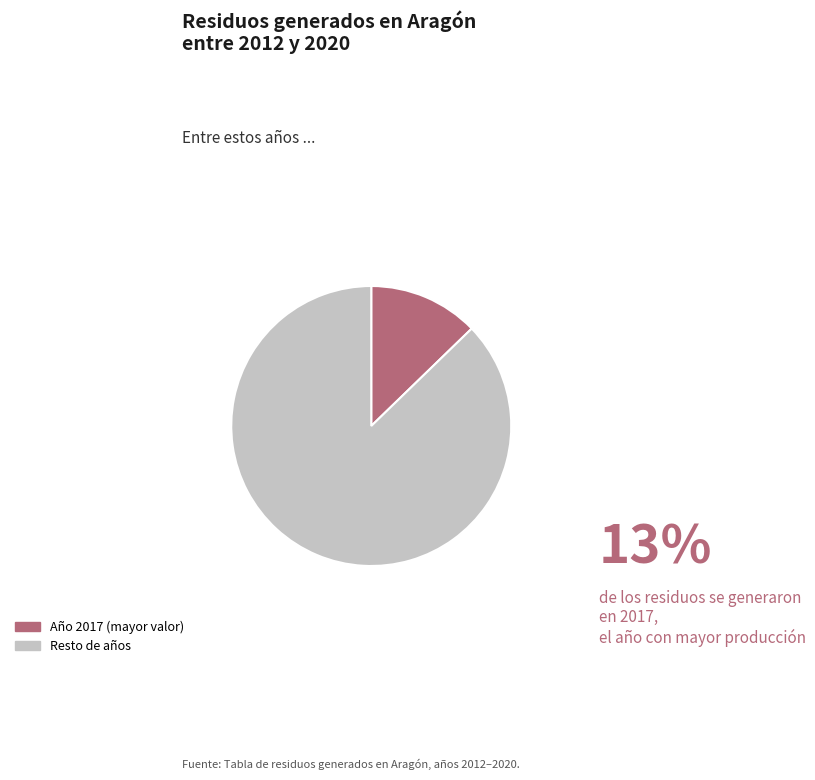

Does any single category account for the majority?

Yes